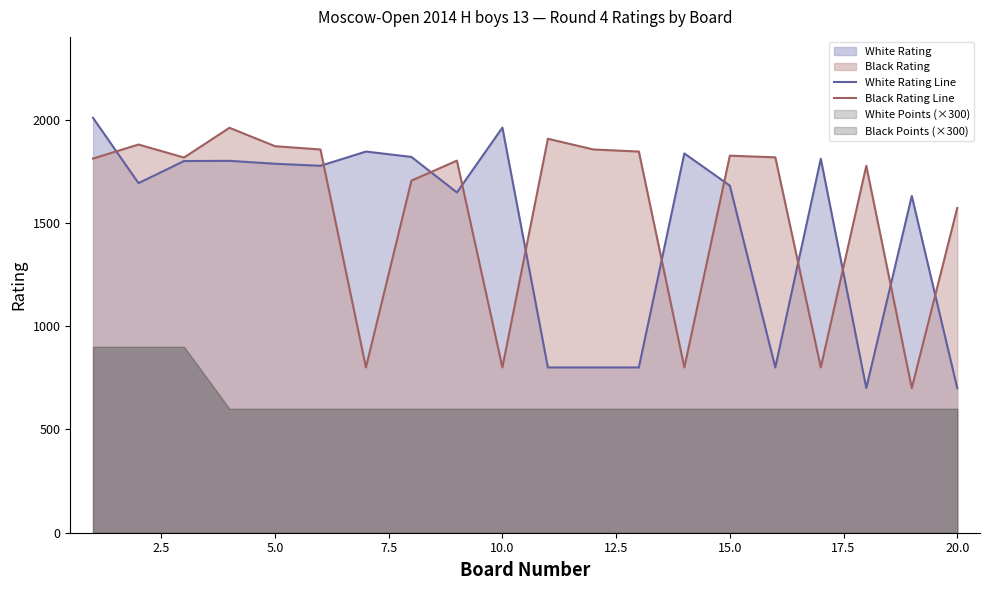

The value of White Rating Line at 20.0 is 927. True or false?

False